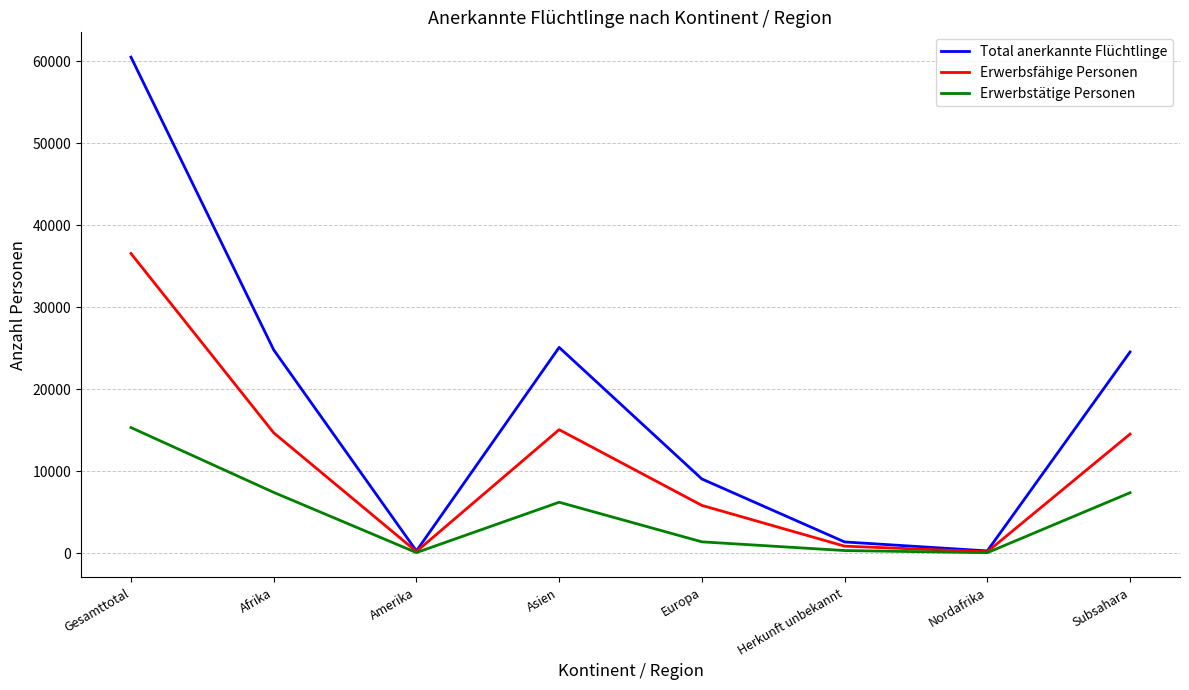

What is the difference between the highest and lowest values at Subsahara?

17165